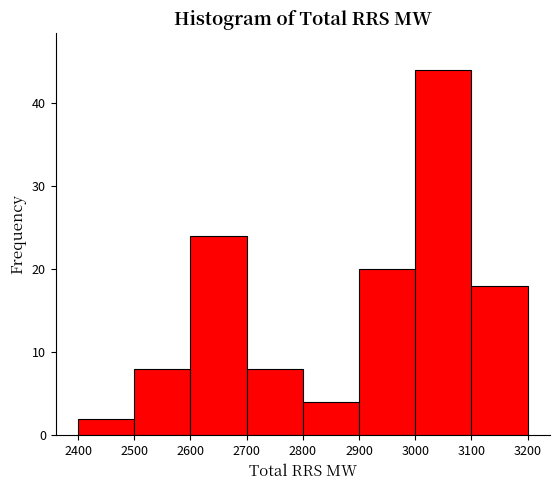

Reading left to right, transcribe this chart: for each bar, give the range it covers on the x-axis and its height. The values are not printed on the chart, so give them approximately, as read against the axis.

2400 to 2500: 2
2500 to 2600: 8
2600 to 2700: 24
2700 to 2800: 8
2800 to 2900: 4
2900 to 3000: 20
3000 to 3100: 44
3100 to 3200: 18